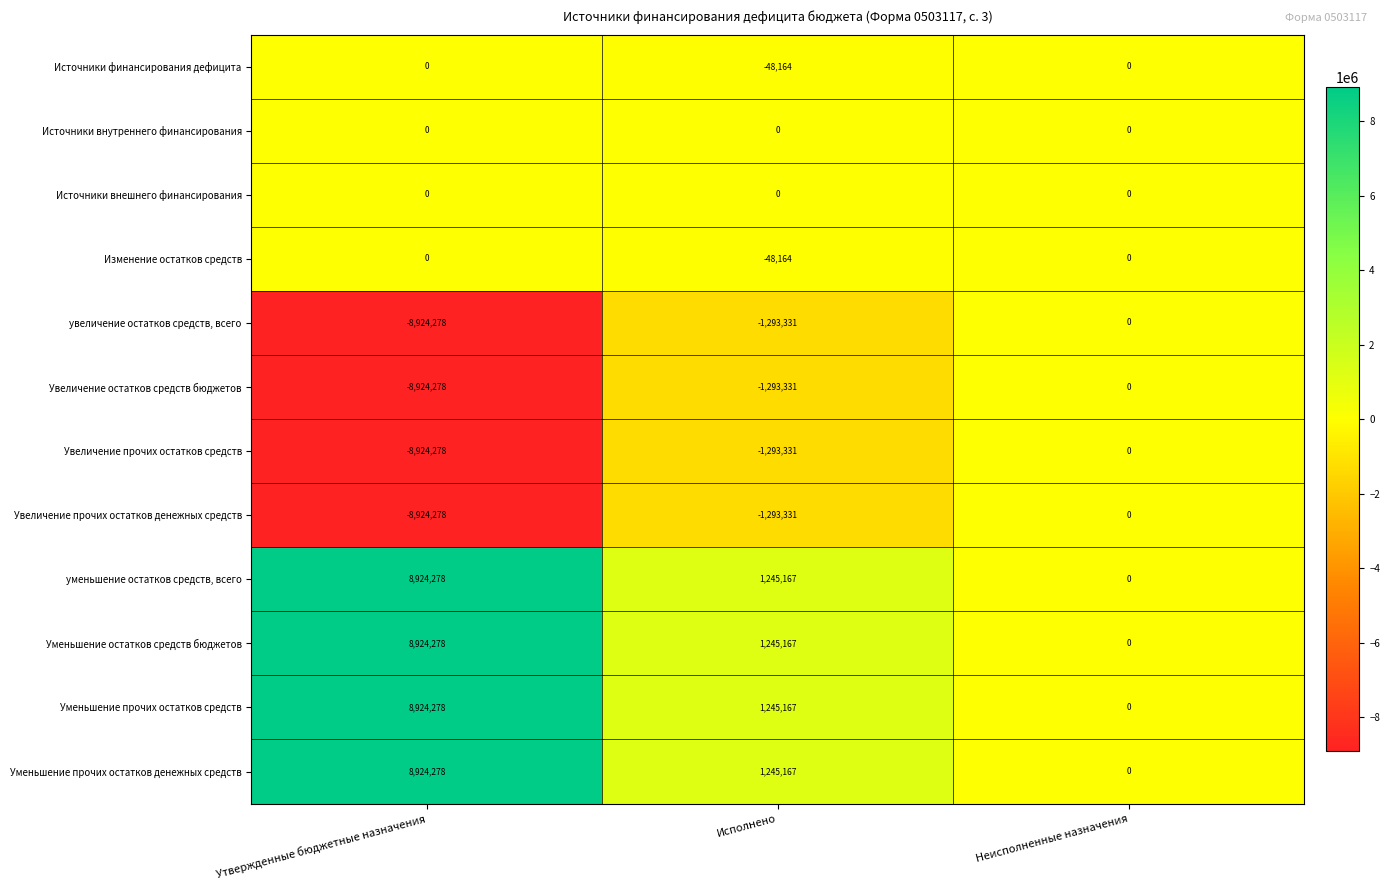

What is the sum of the увеличение остатков средств, всего values at Неисполненные назначения and Исполнено?

-1293331